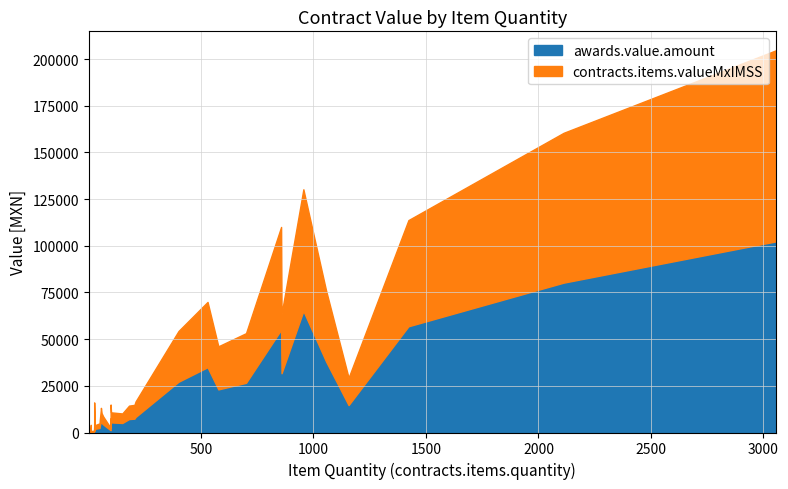

Between 8 and 32, which series saw the biggest shift?

contracts.items.valueMxIMSS